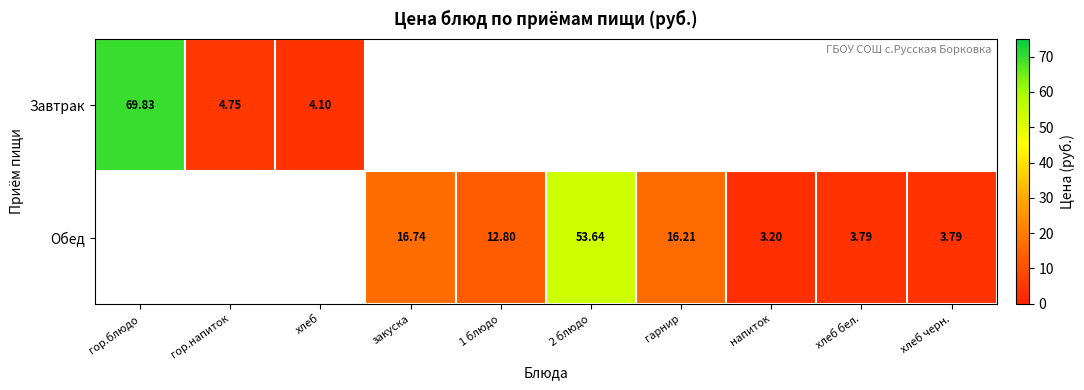

At which label does Завтрак reach its peak?

гор.блюдо